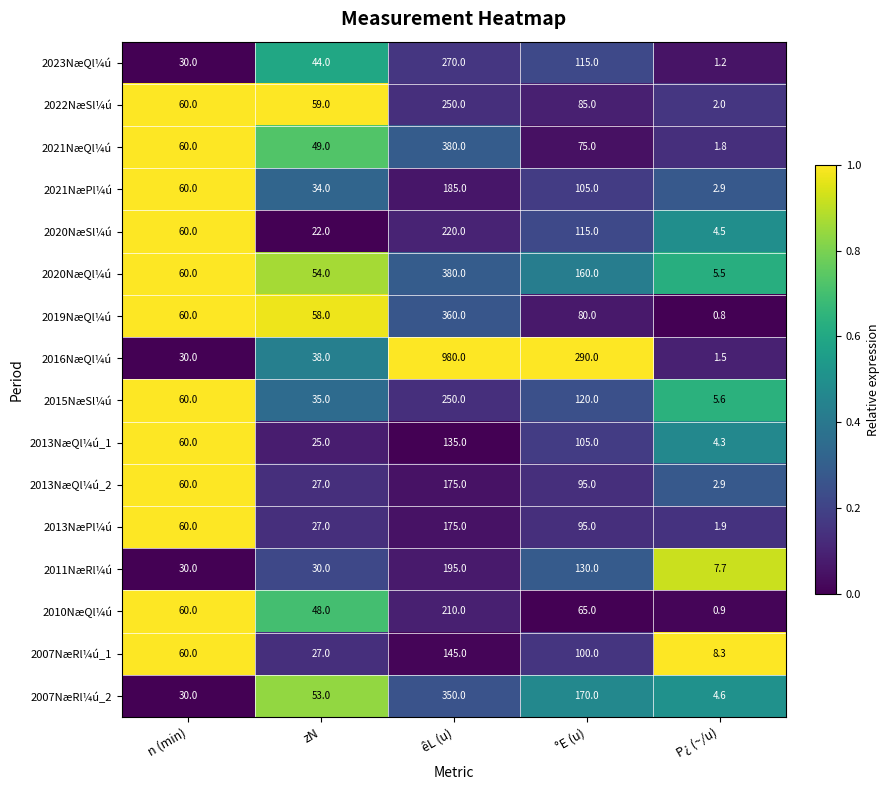

The 2015NæSl¼ú series shows 54.7 at zN. True or false?

False